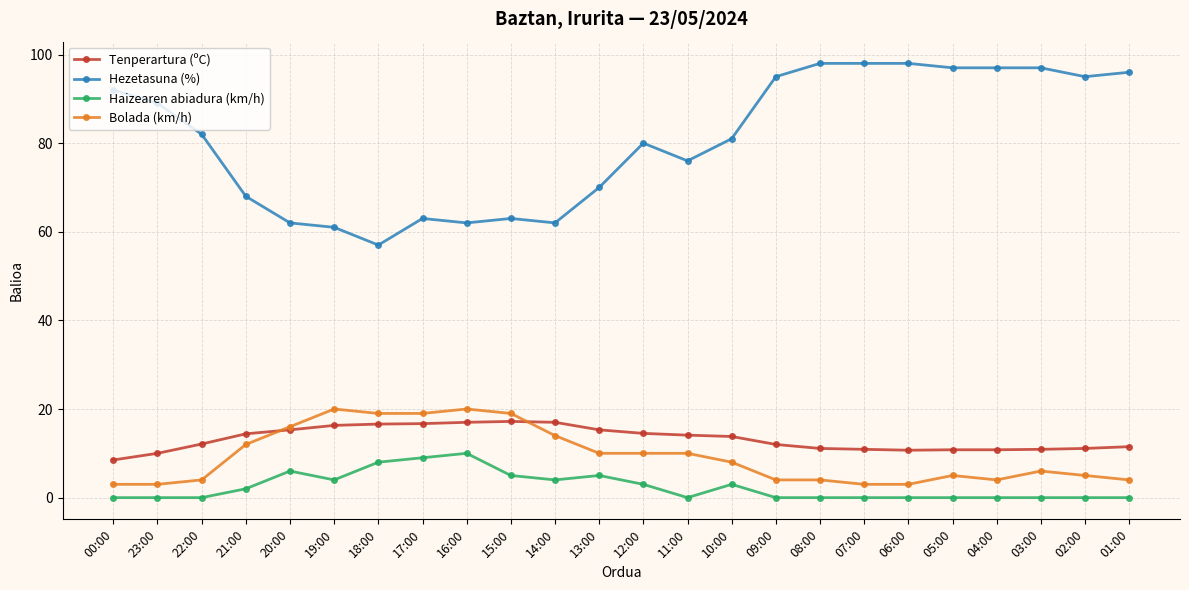

What is the spread (max minus min) of values at 14:00?

58.0